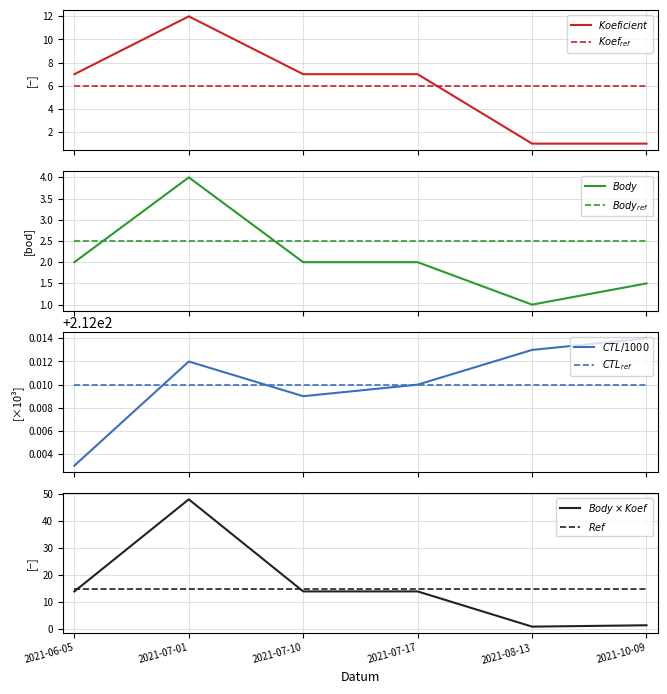

Reading left to right, list all the values displayed in this chart.

Body: 2.0	4.0	2.0	2.0	1.0	1.5
Koeficient: 7.0	12.0	7.0	7.0	1.0	1.0
CTL_scaled: 212.0	212.0	212.0	212.0	212.0	212.0